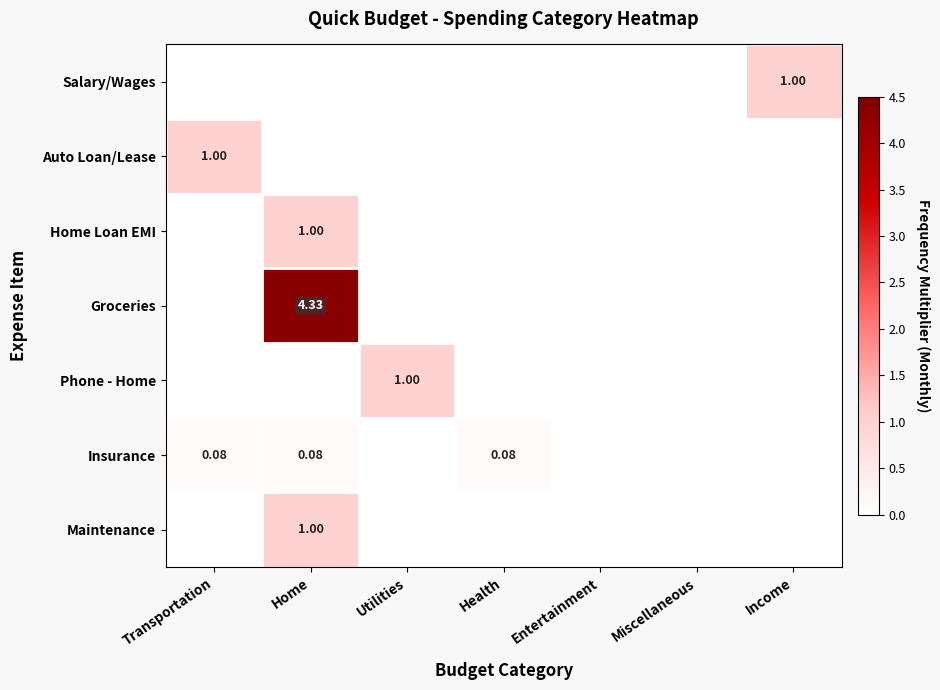

How many positive values does the Home Loan EMI series have?

1